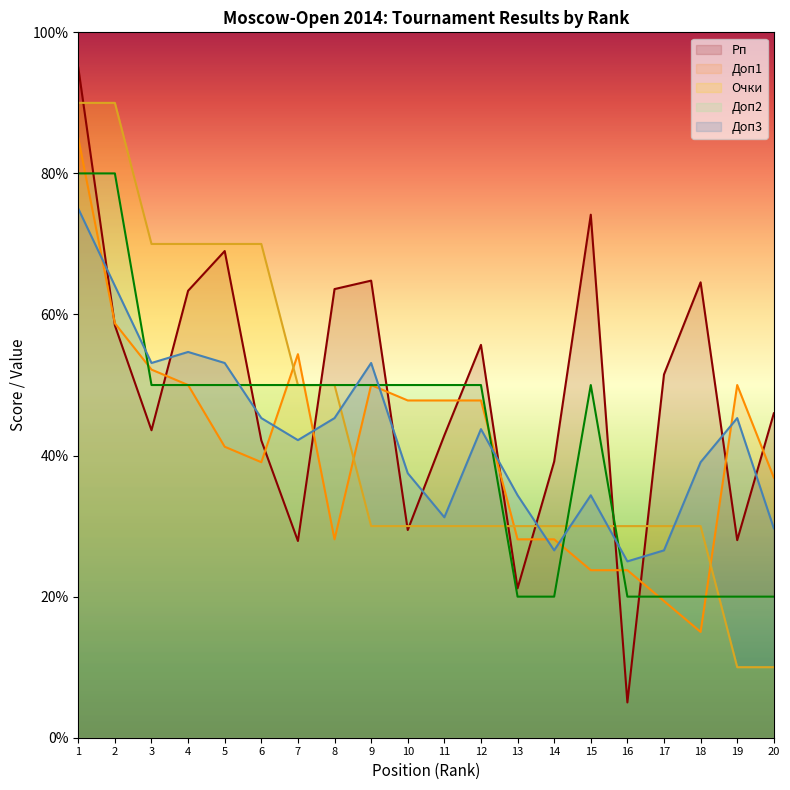

Rank the series at 3 from highest to lowest value.

Очки, Доп3, Доп1, Доп2, Рп